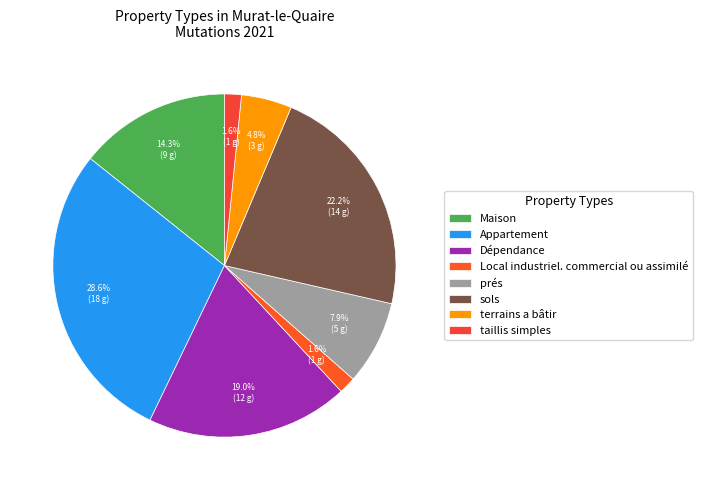

Between Appartement and taillis simples, which is larger?

Appartement